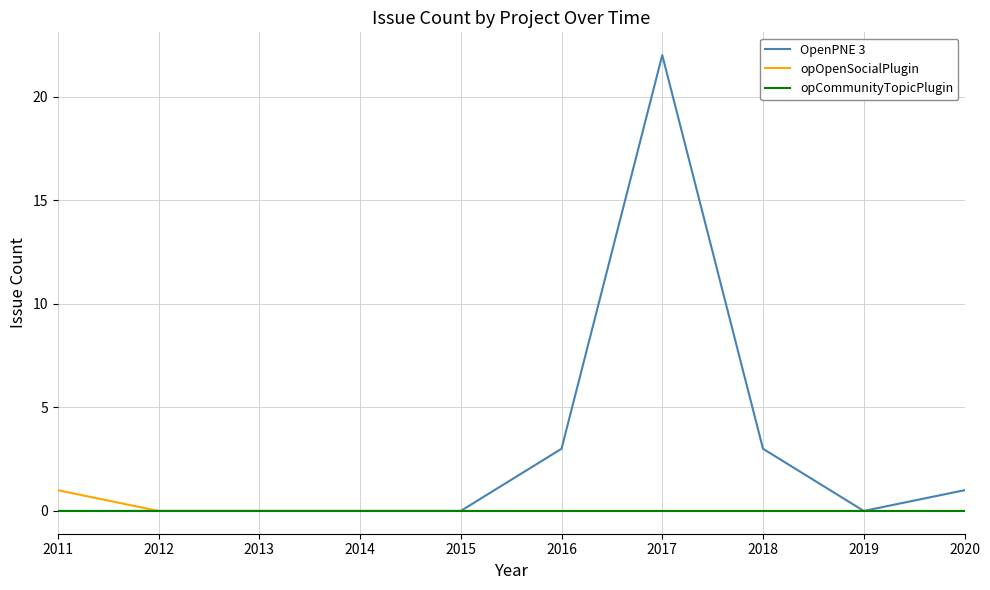

Which series has the largest total across all categories?

OpenPNE 3